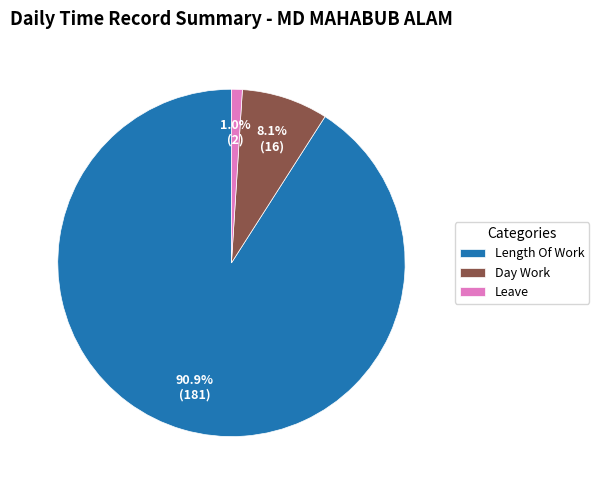

Does Length Of Work represent more than half of the total?

Yes